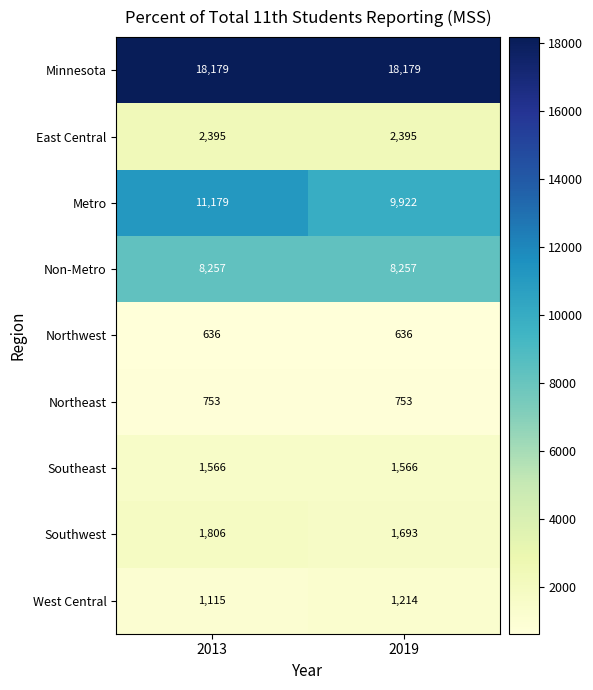

What is the minimum value for Non-Metro?

8257